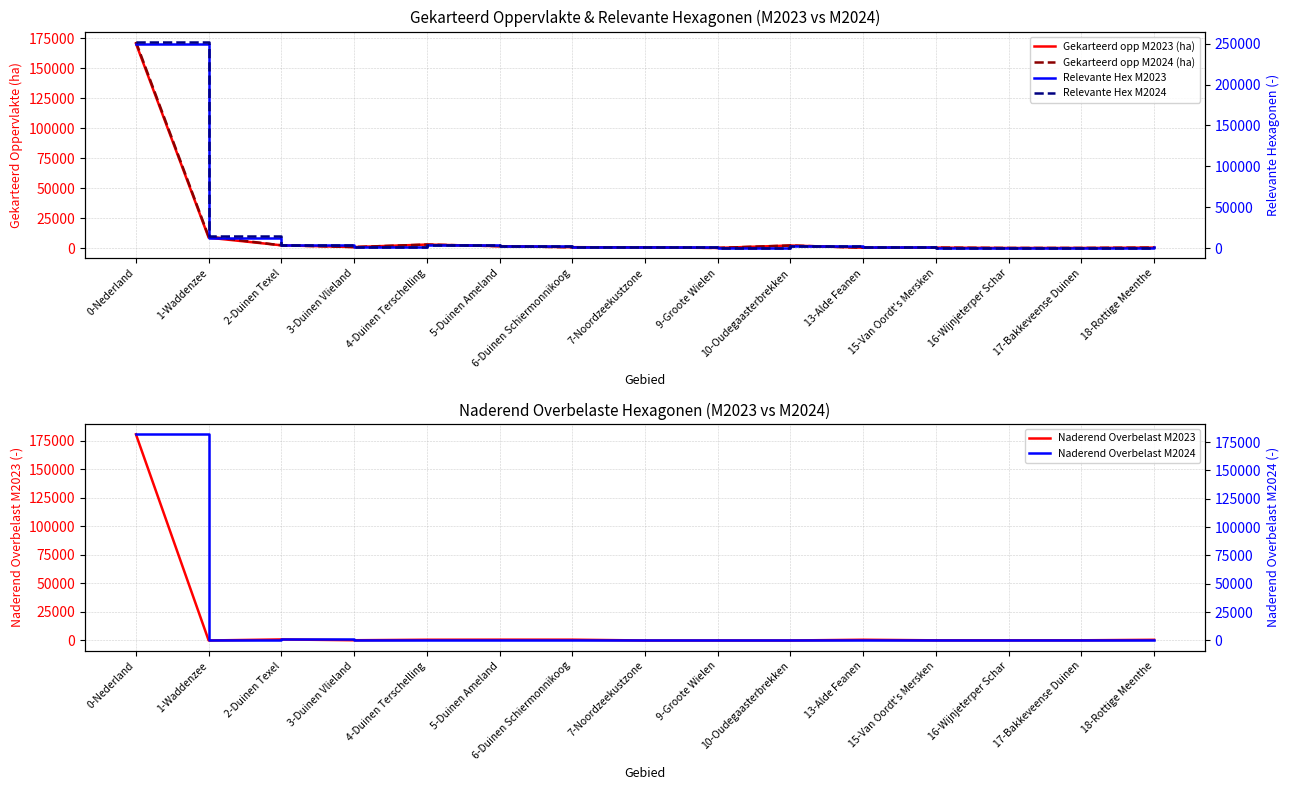

True or false: Naderend Overbelast M2023 has a value of 696.0 at 6-Duinen Schiermonnikoog.

True